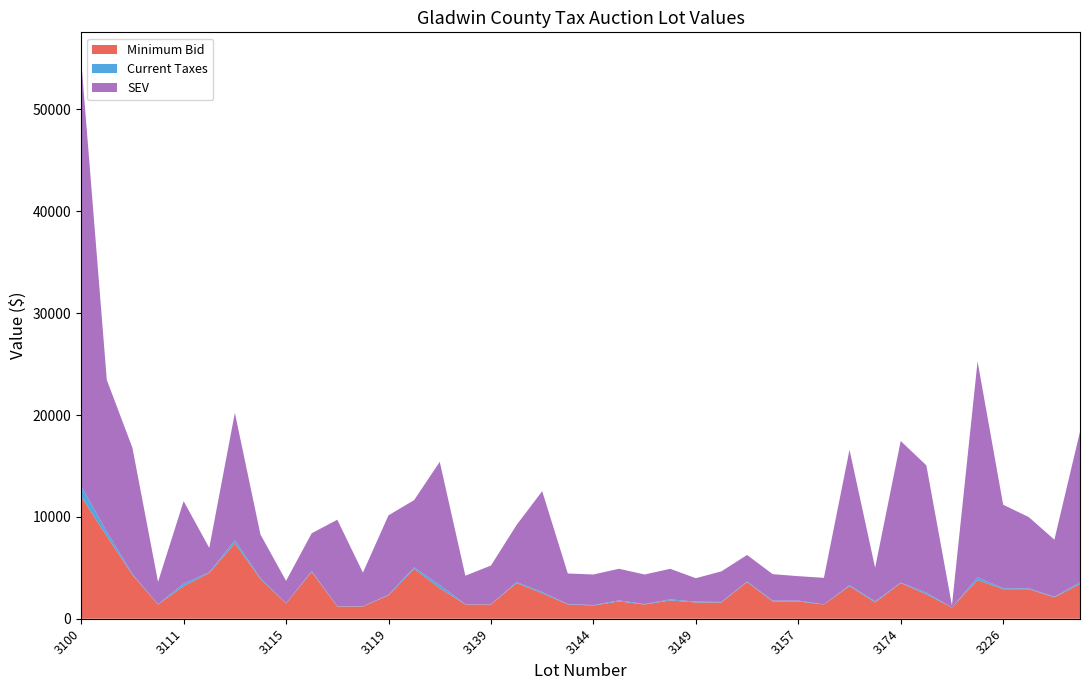

Reading left to right, what are all the values shown in this chart?

Minimum Bid: 3100=12000.0	3104=8100.0	3105=4300.0	3110=1400.0	3111=3200.0	3112=4500.0	3113=7400.0	3114=3900.0	3115=1500.0	3116=4600.0	3117=1200.0	3118=1200.0	3119=2300.0	3123=4900.0	3131=3000.0	3138=1400.0	3139=1400.0	3140=3500.0	3142=2500.0	3143=1400.0	3144=1300.0	3145=1700.0	3146=1400.0	3148=1800.0	3149=1600.0	3154=1600.0	3155=3600.0	3156=1700.0	3157=1700.0	3162=1400.0	3163=3200.0	3172=1600.0	3174=3500.0	3187=2400.0	3201=1100.0	3212=3800.0	3226=2900.0	3227=2900.0	3228=2100.0	3229=3400.0
Current Taxes: 3100=1027.4	3104=445.3	3105=79.8	3110=19.2	3111=247.4	3112=54.3	3113=311.0	3114=66.4	3115=18.3	3116=87.6	3117=19.1	3118=27.4	3119=53.3	3123=144.9	3131=304.0	3138=23.3	3139=23.3	3140=103.5	3142=123.2	3143=43.0	3144=43.0	3145=103.5	3146=43.0	3148=98.3	3149=78.4	3154=52.9	3155=58.5	3156=76.0	3157=78.4	3162=15.2	3163=86.7	3172=105.5	3174=49.0	3187=157.4	3201=6.3	3212=263.4	3226=91.6	3227=78.2	3228=59.8	3229=165.4
SEV: 3100=41800.0	3104=14900.0	3105=12400.0	3110=2200.0	3111=8100.0	3112=2400.0	3113=12500.0	3114=4300.0	3115=2200.0	3116=3700.0	3117=8500.0	3118=3300.0	3119=7800.0	3123=6600.0	3131=12100.0	3138=2800.0	3139=3800.0	3140=5600.0	3142=9900.0	3143=3000.0	3144=3000.0	3145=3100.0	3146=2900.0	3148=3000.0	3149=2300.0	3154=3000.0	3155=2600.0	3156=2600.0	3157=2400.0	3162=2600.0	3163=13300.0	3172=3300.0	3174=13900.0	3187=12500.0	3201=200.0	3212=21200.0	3226=8200.0	3227=7000.0	3228=5600.0	3229=14800.0